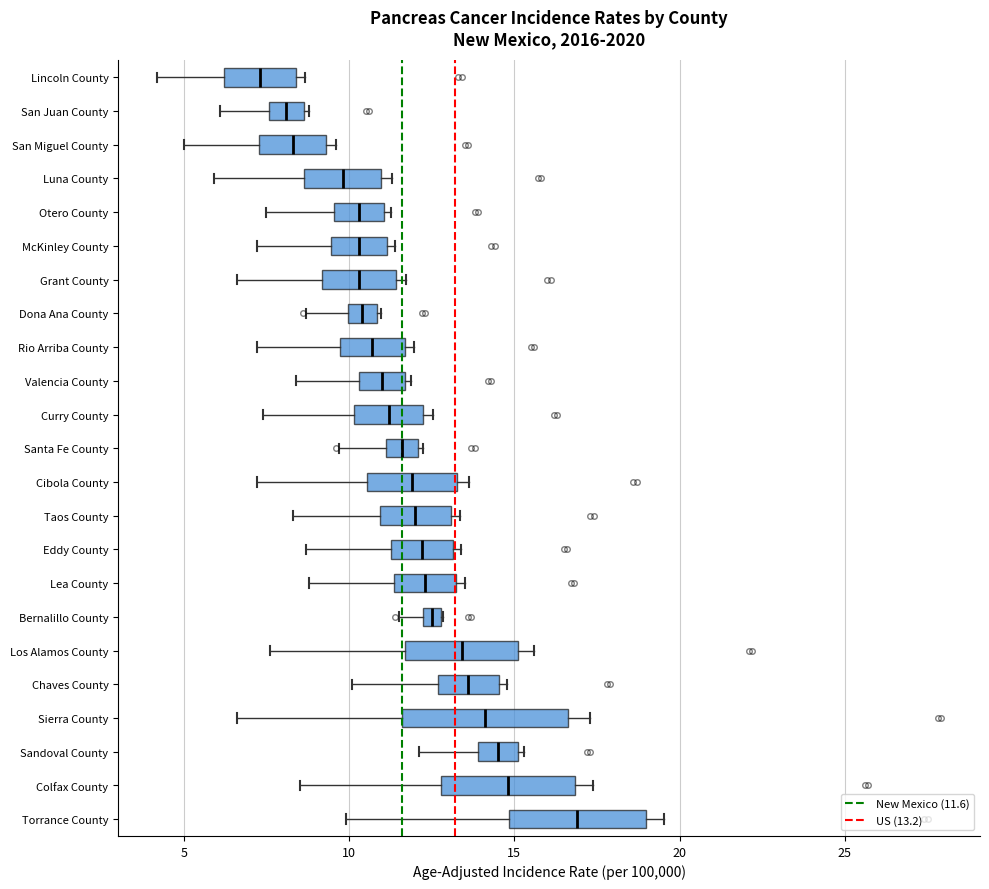

Where does the median line of the box for Dona Ana County sit on the x-axis? The values are not printed on the chart, so give them approximately, as read against the axis.

10.5